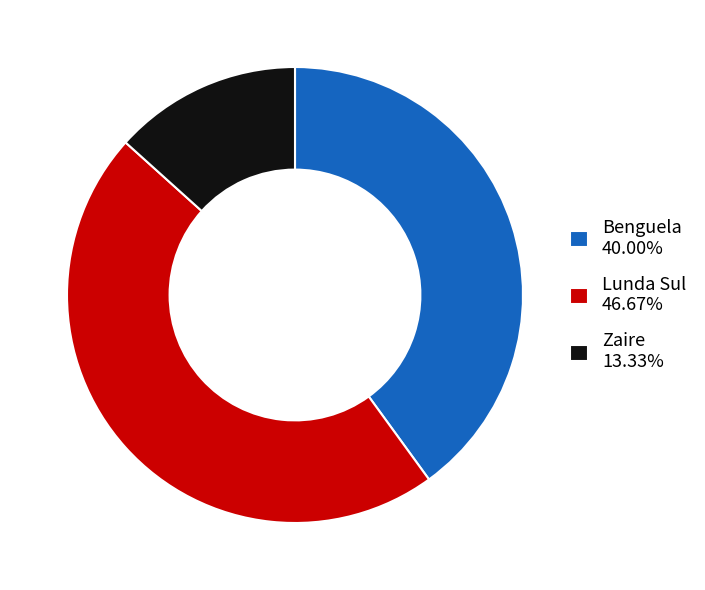

How many slices are in this pie chart?

3